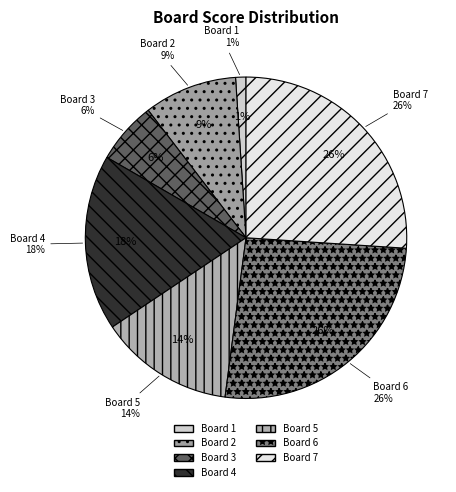

Approximately how many times larger is the value at Board 3 compared to Board 1?

6.0